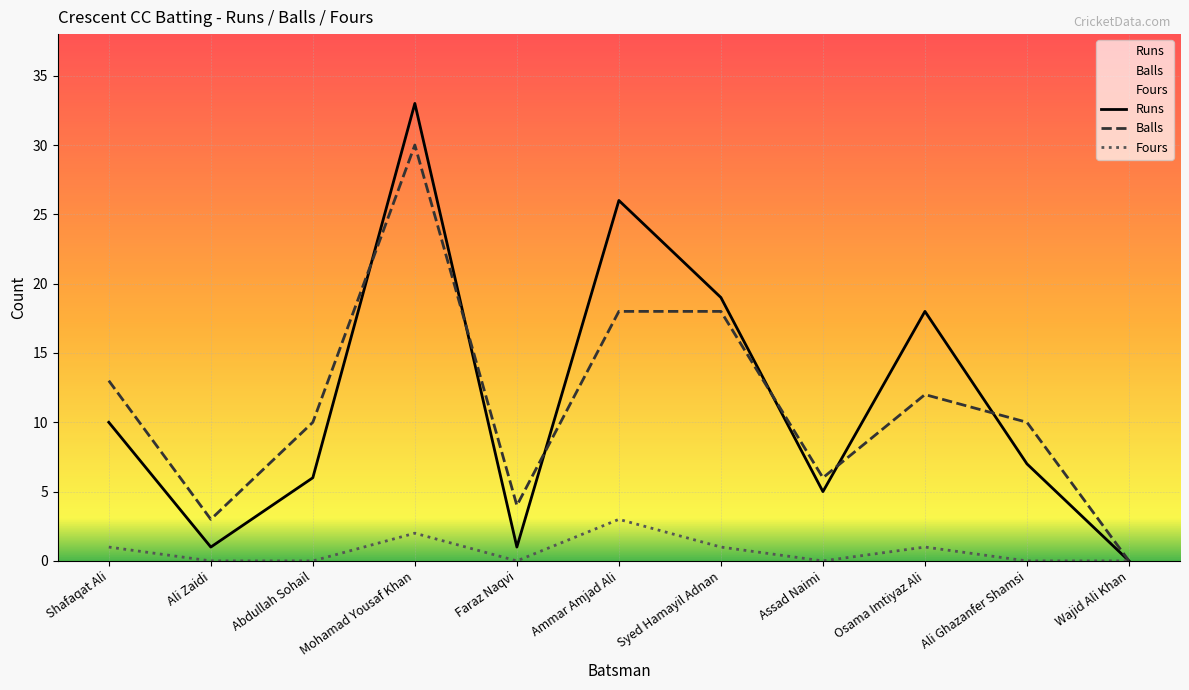

At how many categories does at least one series exceed 7?

7